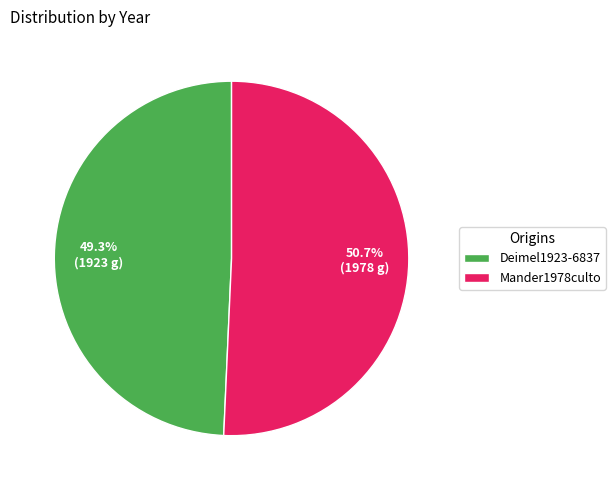

How many slices are in this pie chart?

2